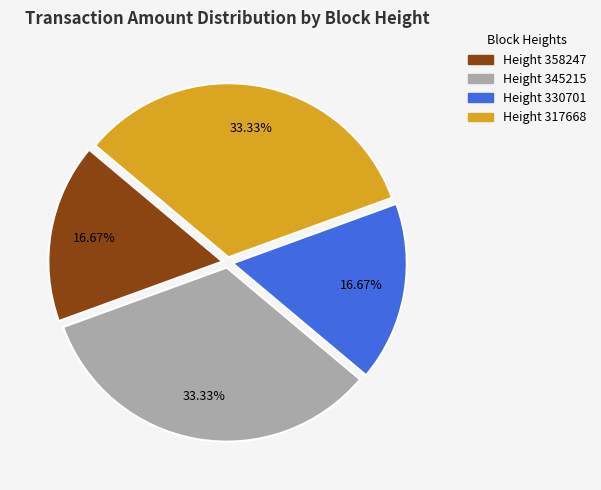

Is there any slice that represents more than half of the pie?

No